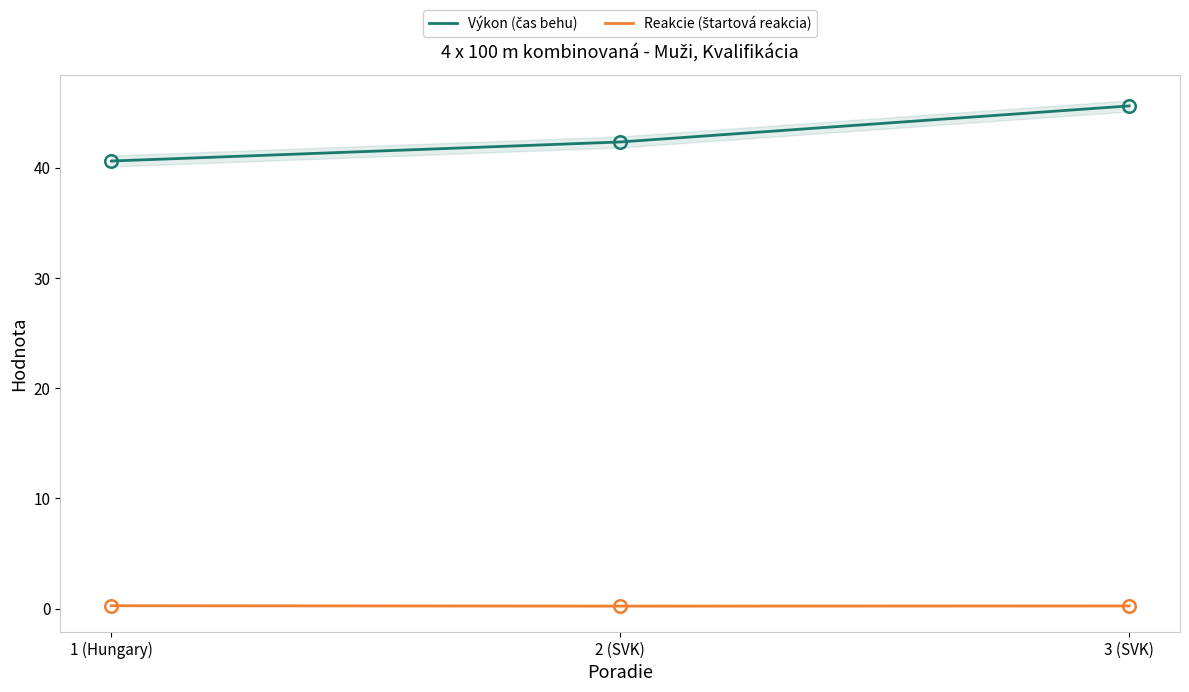

Reading right to left, extract all data points from this chart.

Výkon (čas behu): 3 (SVK)=45.6	2 (SVK)=42.3	1 (Hungary)=40.6
Reakcie (štartová reakcia): 3 (SVK)=0.2	2 (SVK)=0.2	1 (Hungary)=0.3